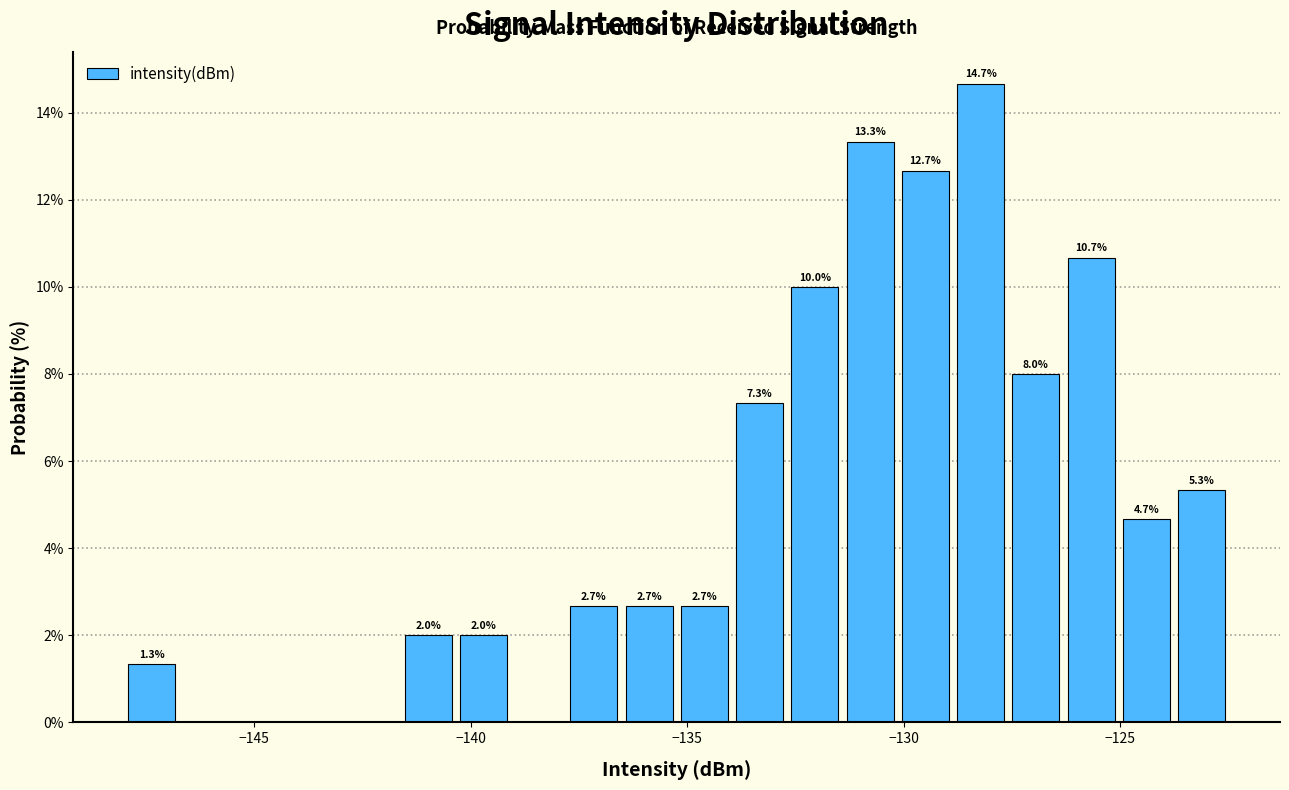

Around what value on the x-axis is the tallest bar? Give the approximate position of its centre, as read against the axis.

-128.0